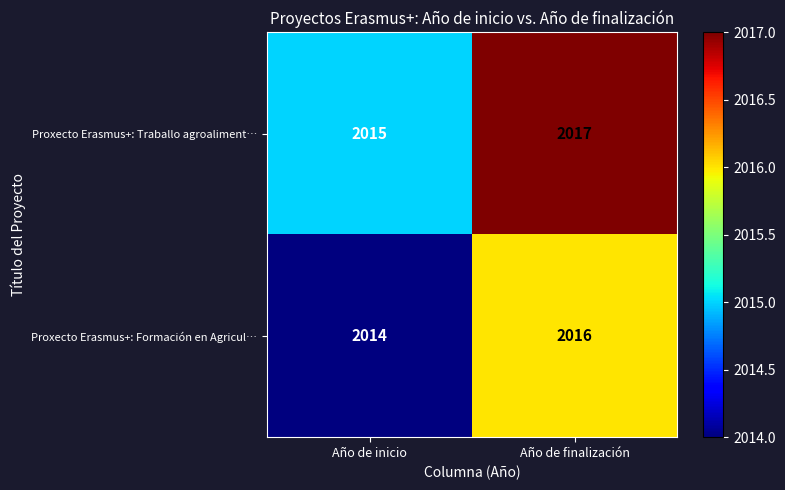

What is the total value across all series at Año de inicio?

4029